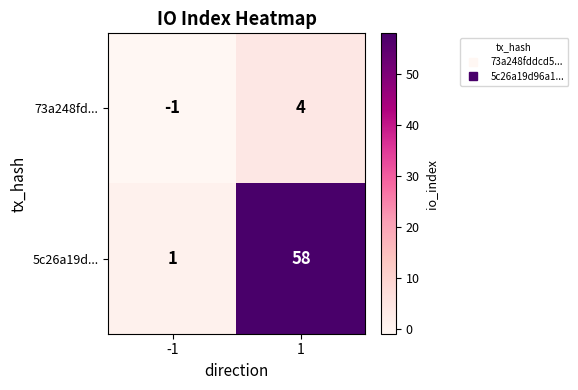

Rank the series by their average value, from highest to lowest.

5c26a19d..., 73a248fd...